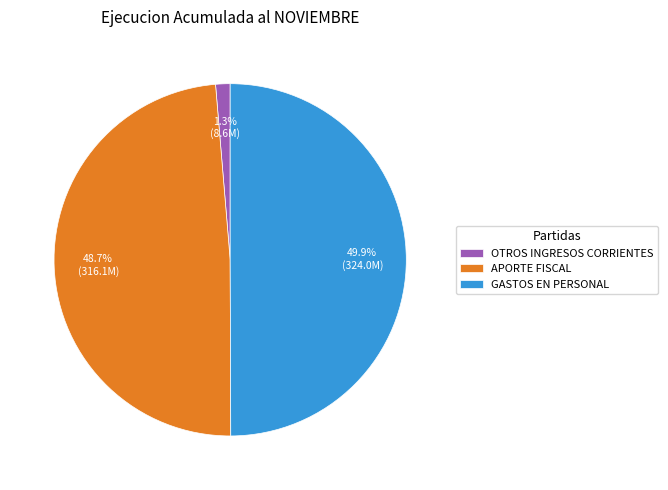

Does APORTE FISCAL represent more than half of the total?

No